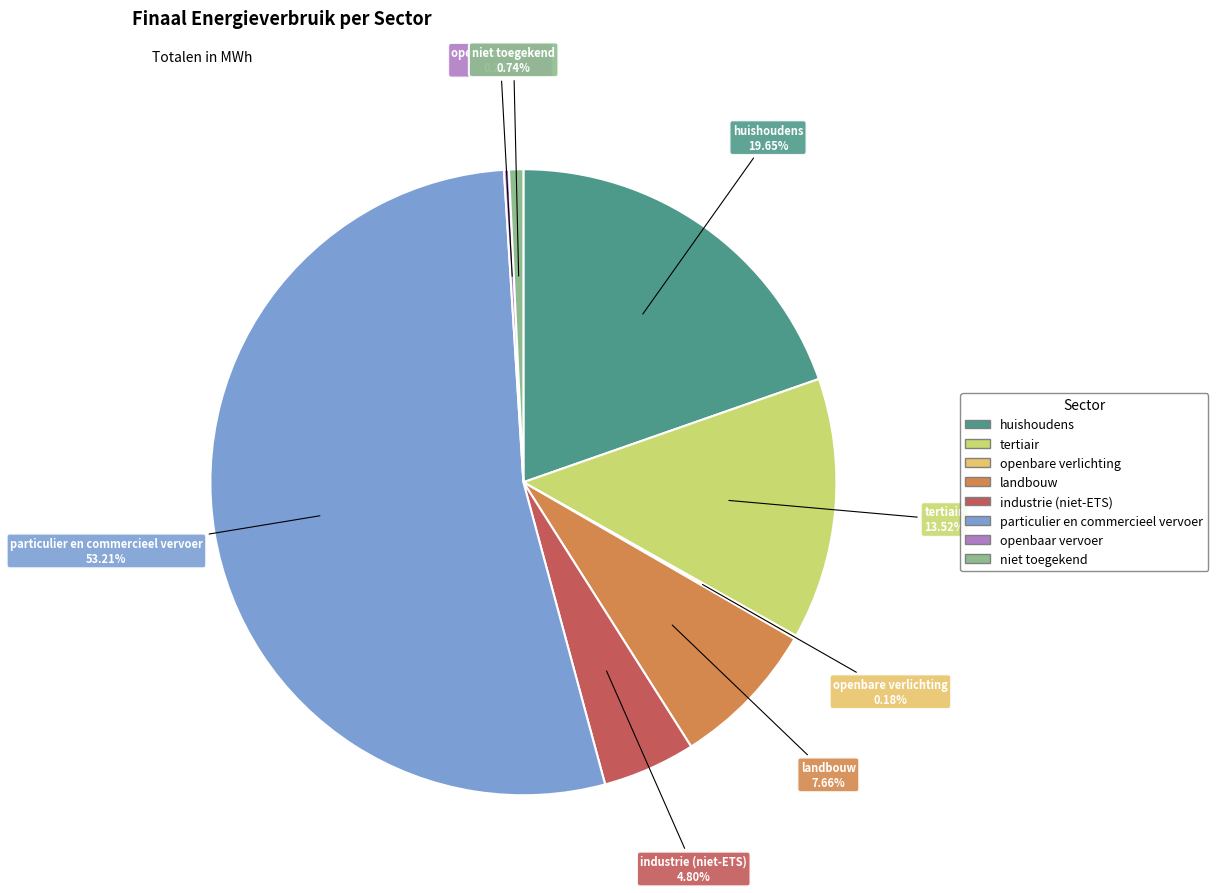

Does particulier en commercieel vervoer represent more than half of the total?

Yes